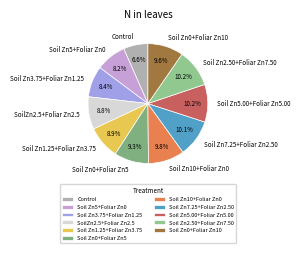

What percentage is NOT represented by Soil Zn10+Foliar Zn0?

90.2%